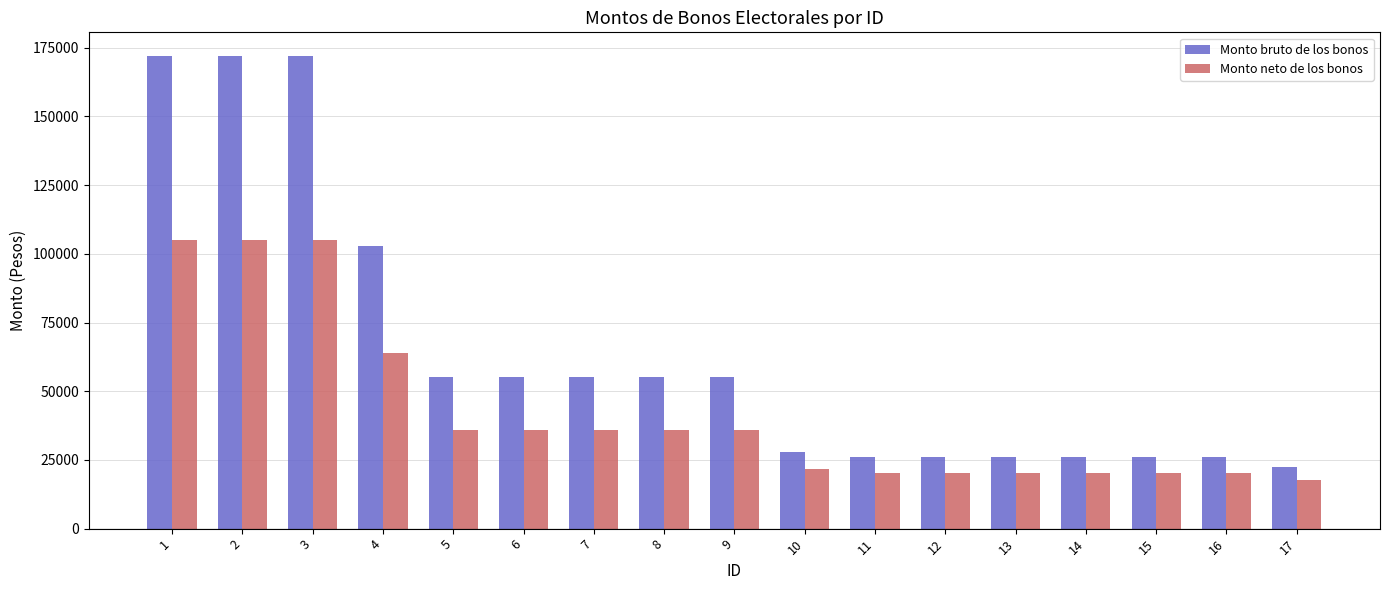

Which category has the lowest value in the Monto bruto de los bonos series?

17